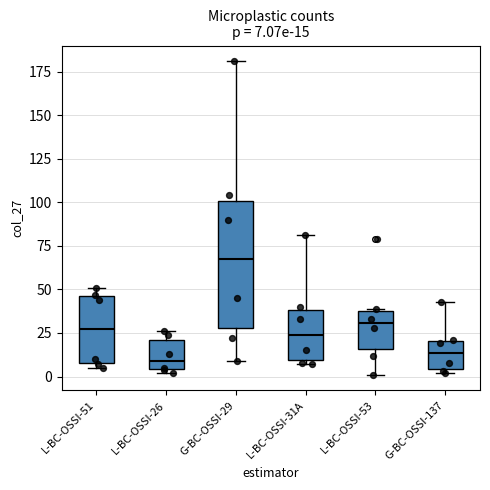

Comparing the boxes themselves (not the whiskers), which one is the tallest?

G-BC-OSSI-29